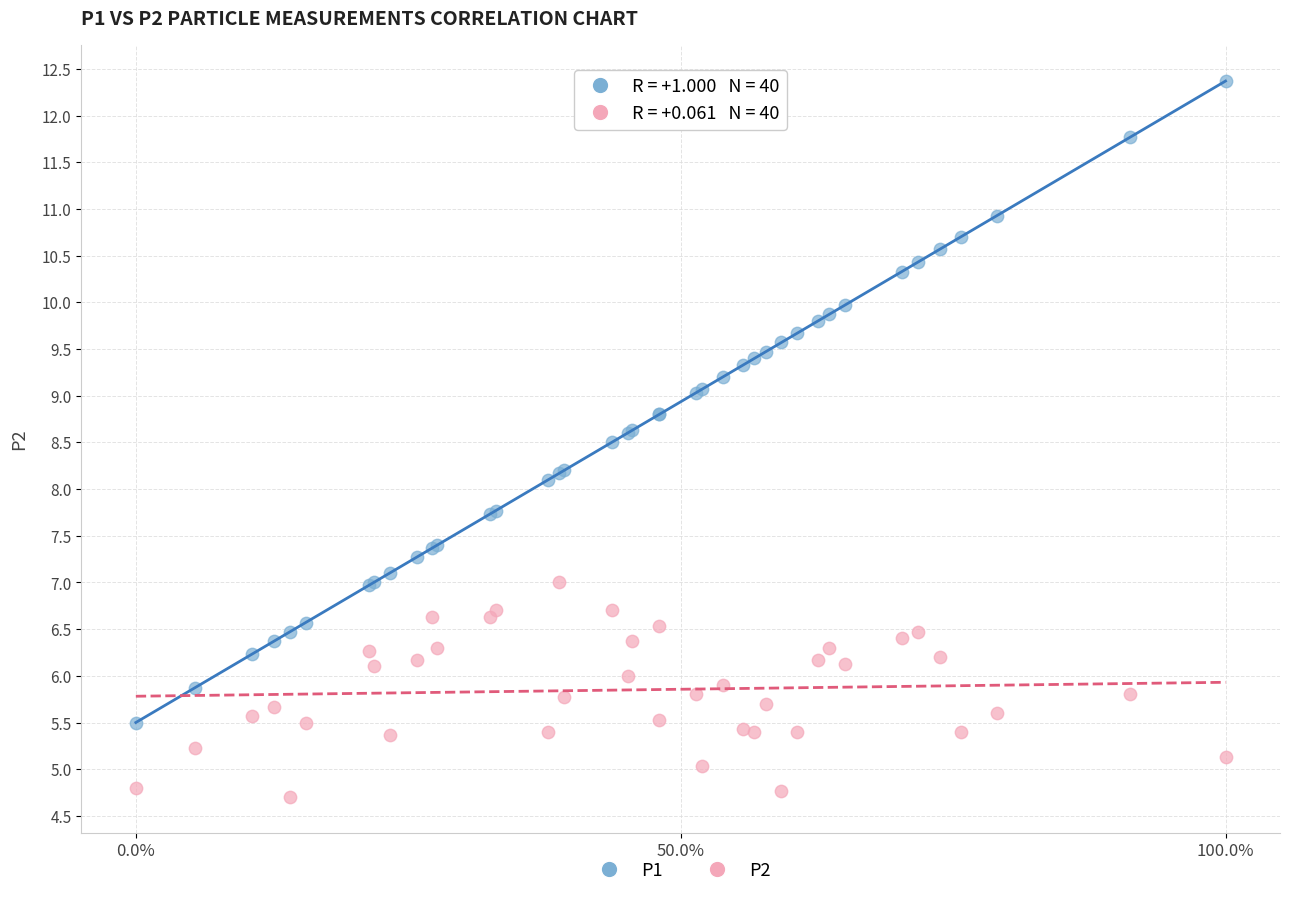

Which series has the largest Y range (max minus min)?

P1